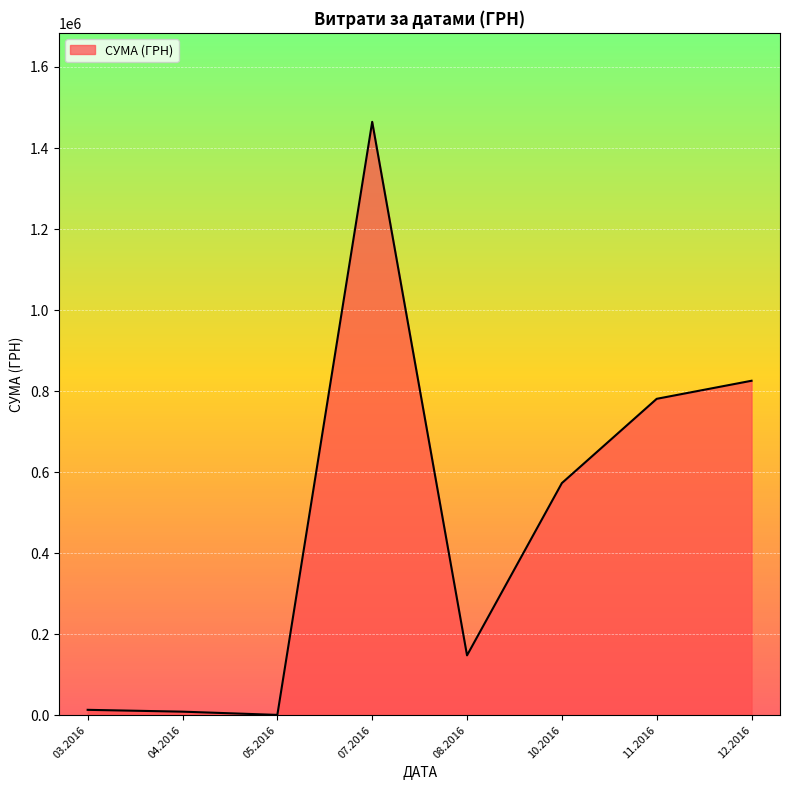

How many values are below 572910?

4